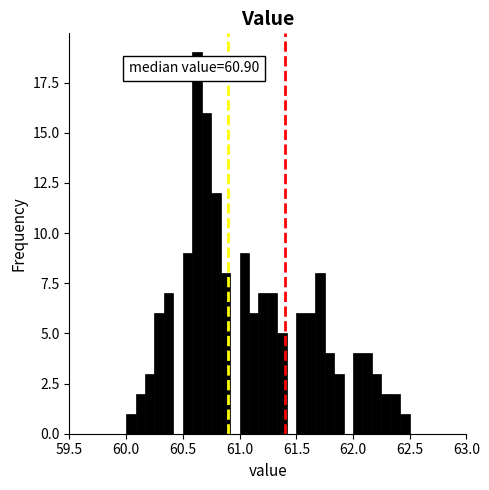

Around what value on the x-axis is the tallest bar? Give the approximate position of its centre, as read against the axis.

60.65